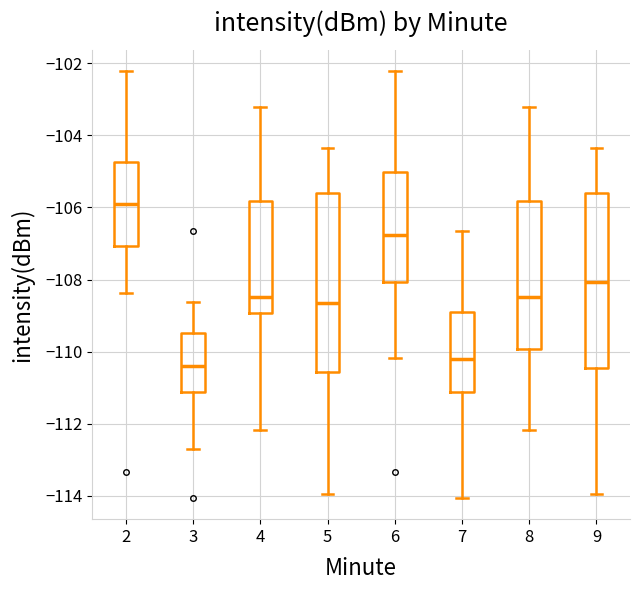

Where is the upper edge of the box at x = 5 on the y-axis? The values are not printed on the chart, so give them approximately, as read against the axis.

-105.6